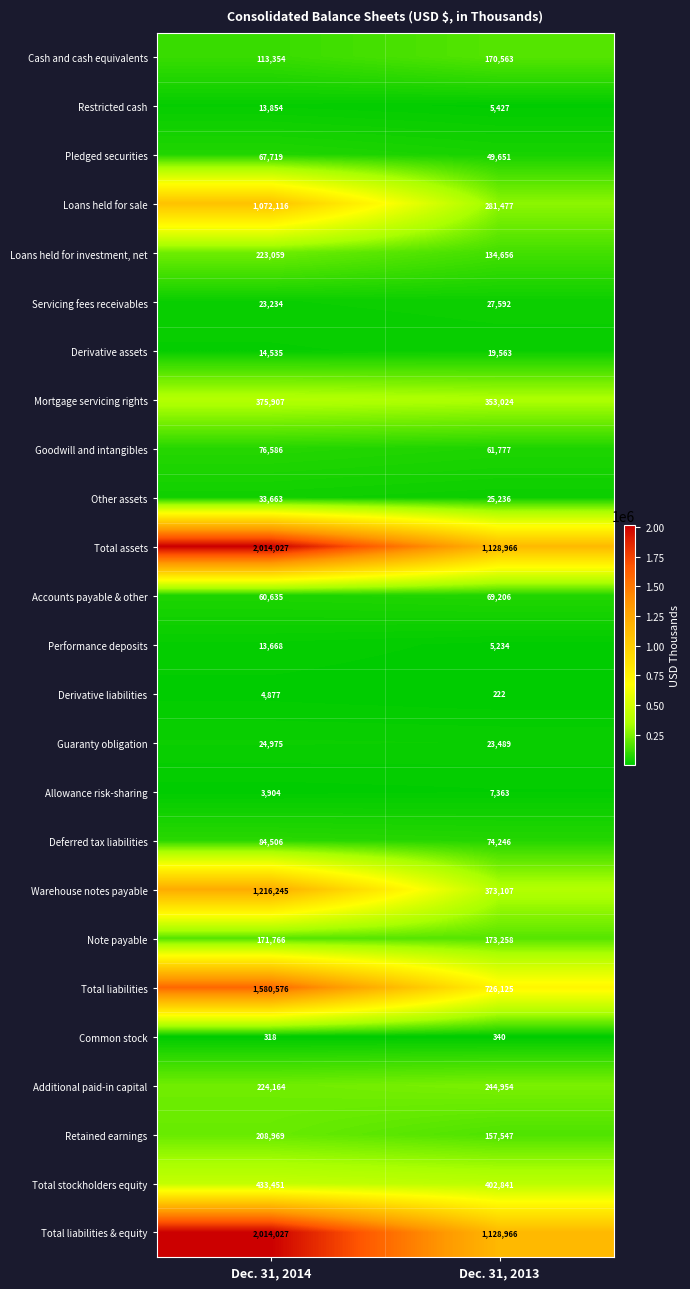

How many categories are shown in the chart?

2